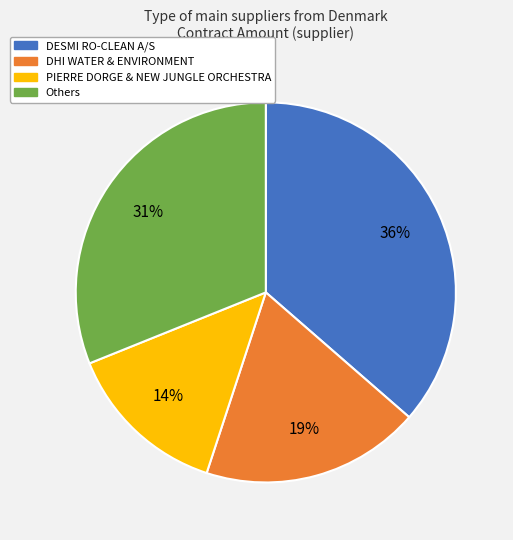

Does any single category account for the majority?

No